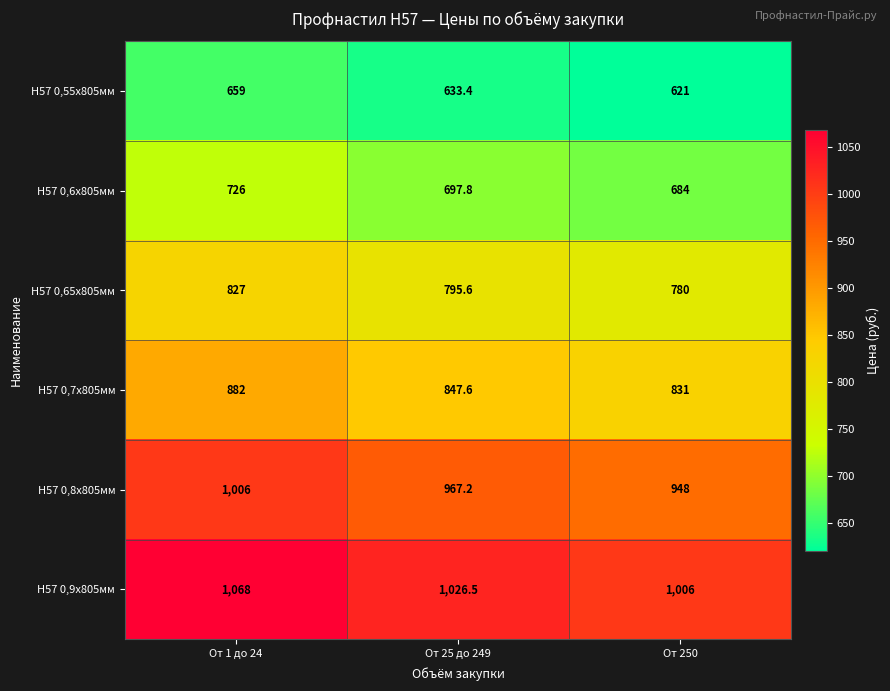

What is the spread (max minus min) of values at От 25 до 249?

393.1